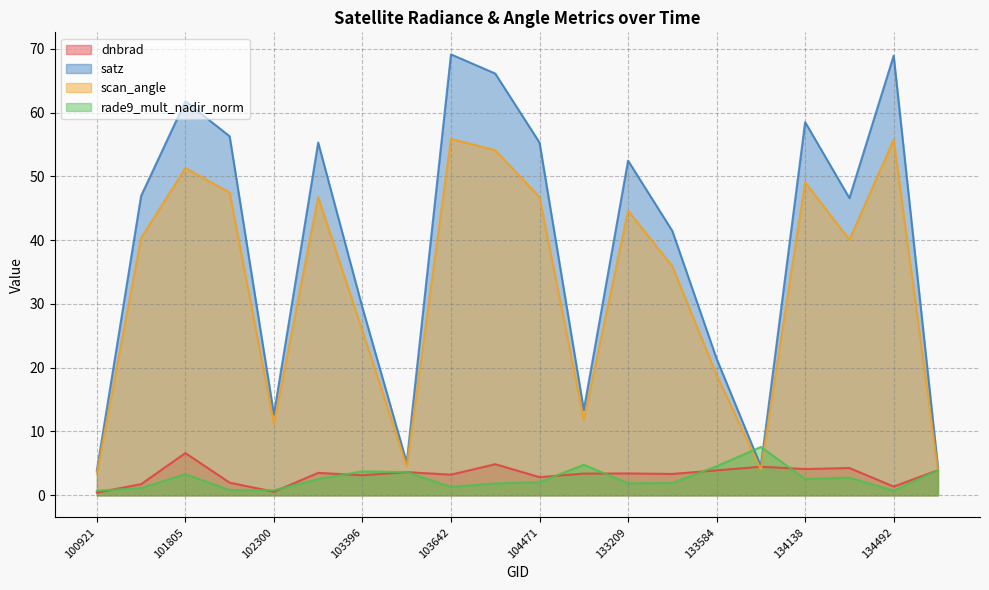

What is the sum of the scan_angle values at 101303 and 133404?

76.2